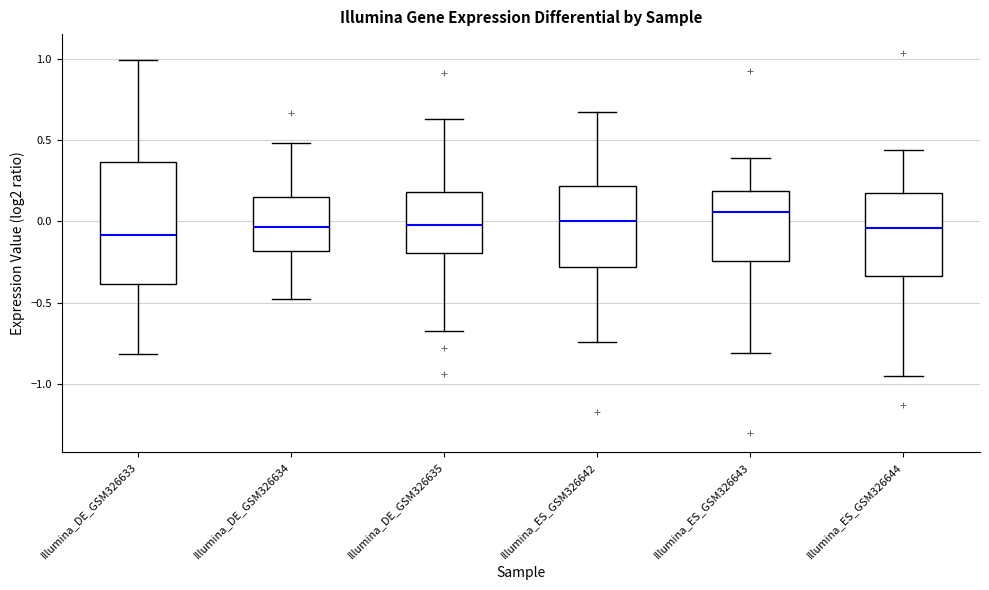

Where does the median line of the box for Illumina_ES_GSM326644 sit on the y-axis? The values are not printed on the chart, so give them approximately, as read against the axis.

-0.05